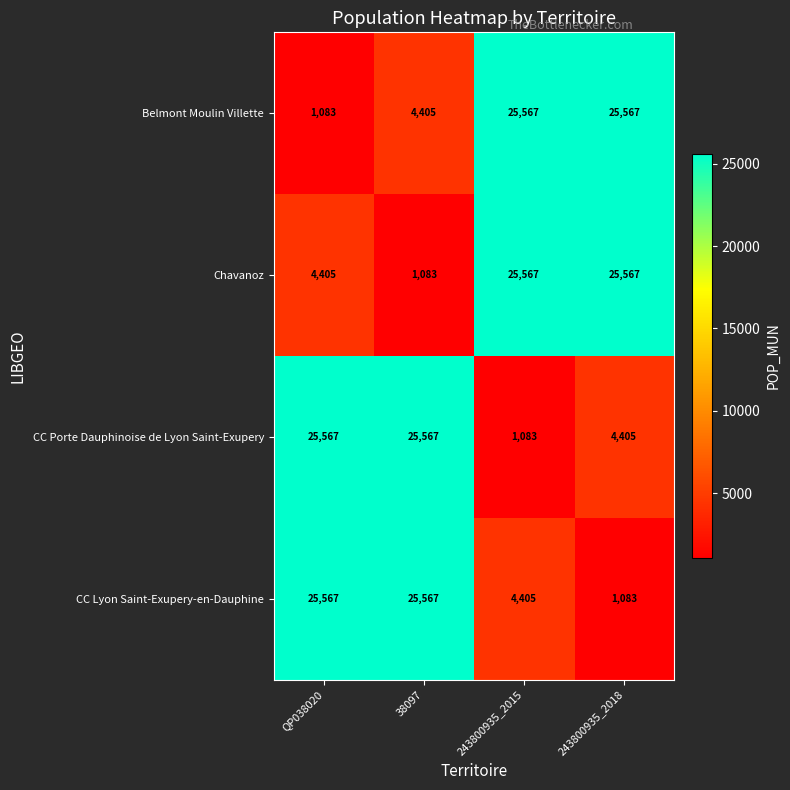

The value of Belmont Moulin Villette at 243800935_2018 is 42878. True or false?

False